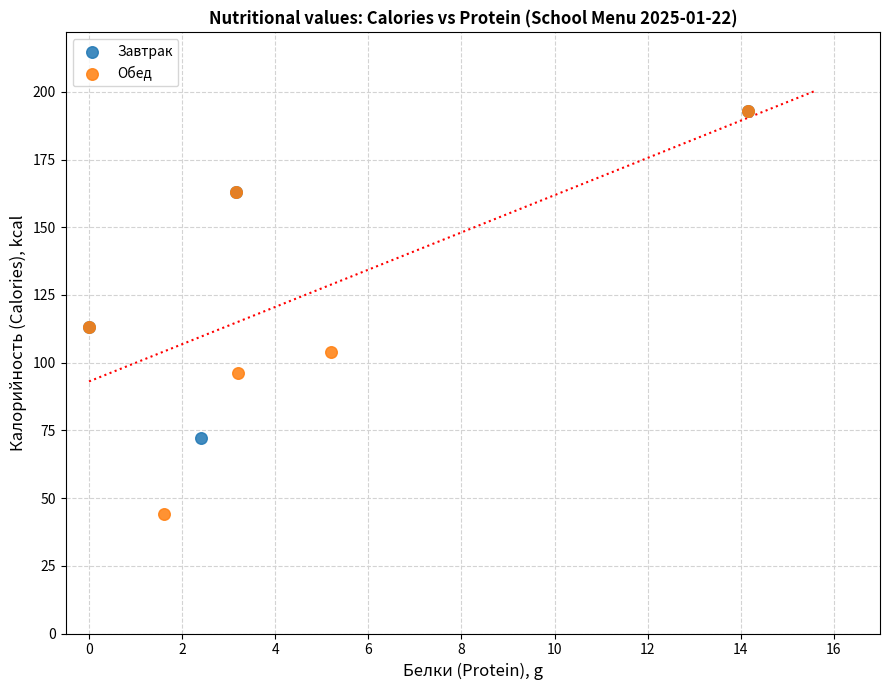

Which series contains the lowest Y value?

Обед